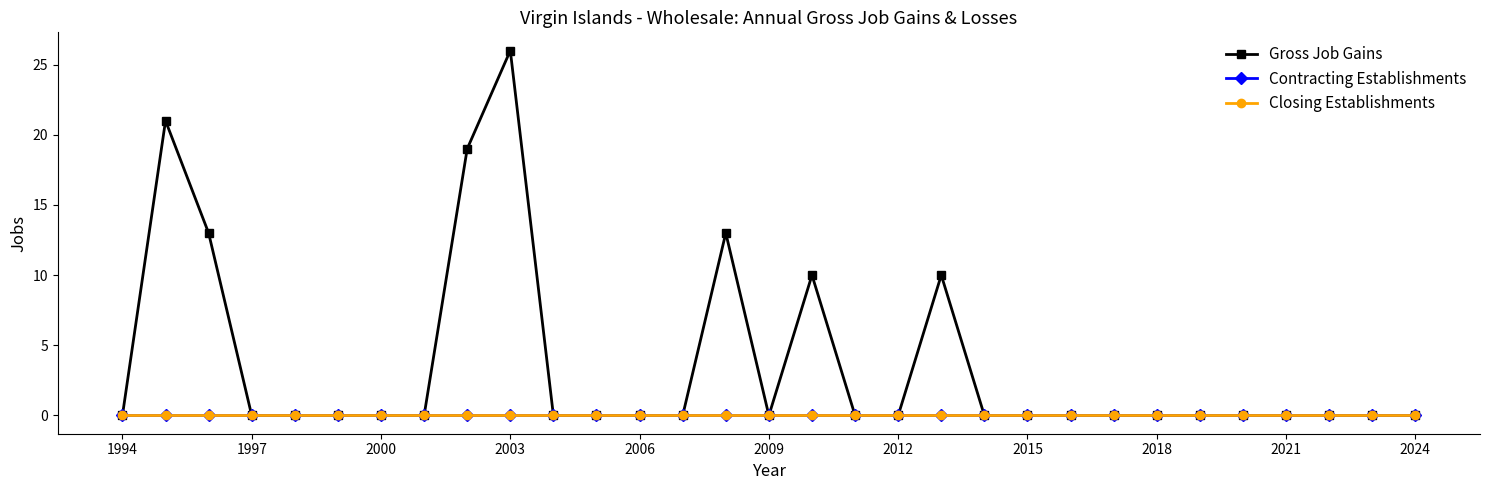

At which label does Closing Establishments reach its minimum?

1994